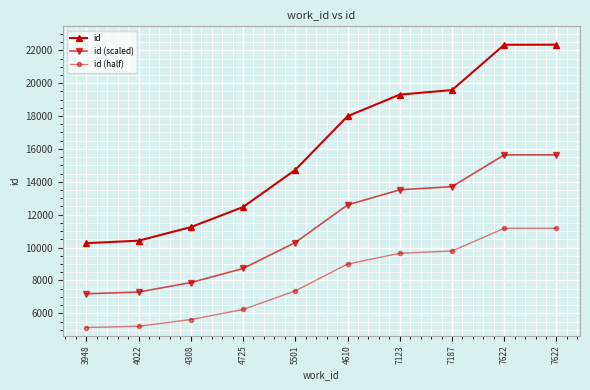

Is the value of id (half) at 7123 greater than the value of id (scaled) at 4610?

No